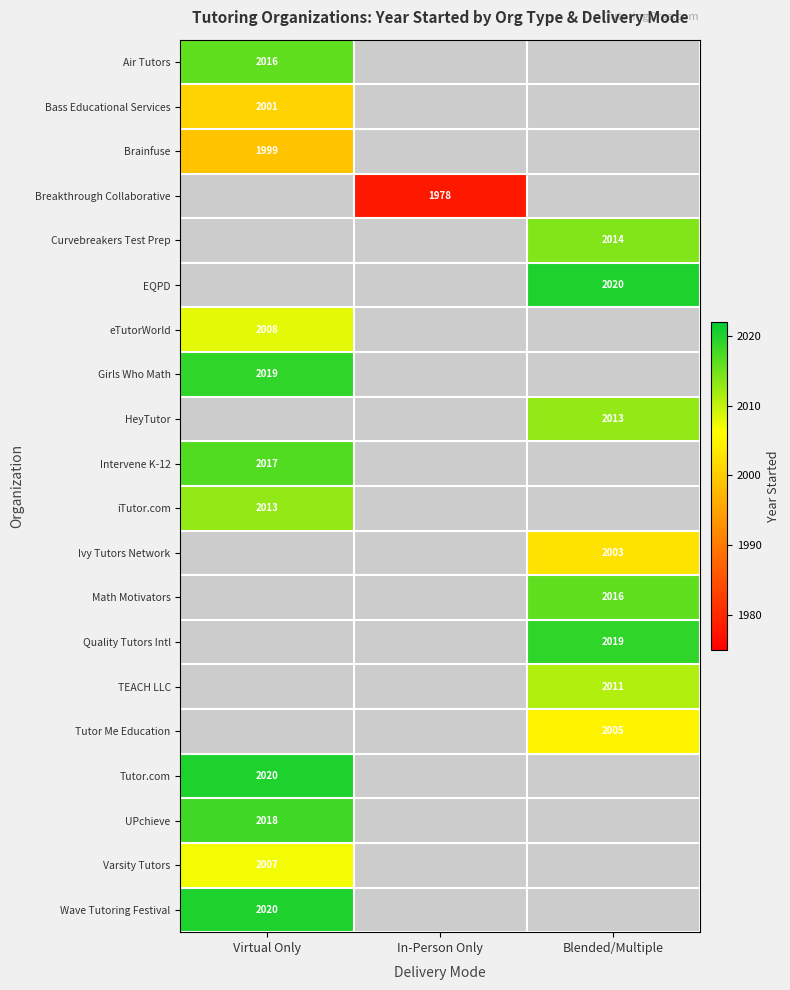

Is the value of HeyTutor at Blended/Multiple greater than the value of EQPD at Blended/Multiple?

No